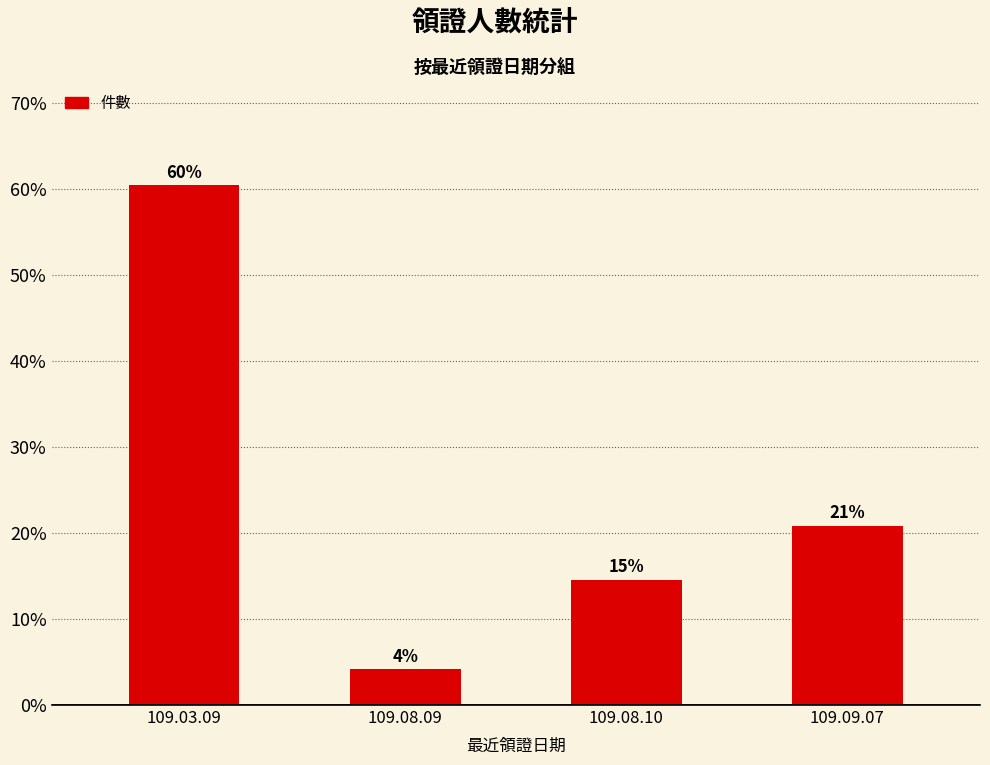

True or false: the data shows 4.2 at 109.08.09.

True